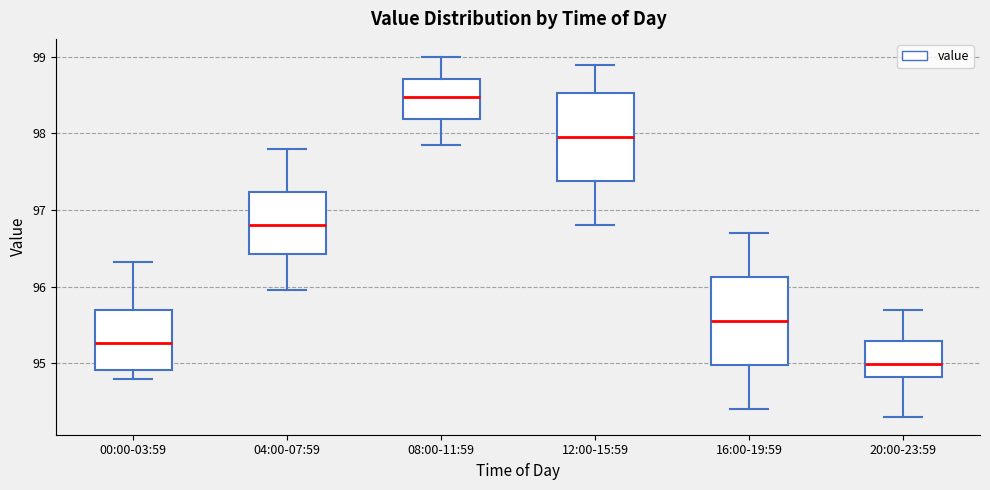

Reading left to right, transcribe this box plot: for each box, give where its median line is, the range the box spans, and where its two whiskers end, as read against the y-axis. The values are not printed on the chart, so give them approximately, as read against the axis.

00:00-03:59: median 95.3, box 94.9 to 95.7, whiskers 94.8 to 96.3
04:00-07:59: median 96.8, box 96.4 to 97.2, whiskers 96.0 to 97.8
08:00-11:59: median 98.5, box 98.2 to 98.7, whiskers 97.9 to 99.0
12:00-15:59: median 98.0, box 97.4 to 98.5, whiskers 96.8 to 98.9
16:00-19:59: median 95.6, box 95.0 to 96.1, whiskers 94.4 to 96.7
20:00-23:59: median 95.0, box 94.8 to 95.3, whiskers 94.3 to 95.7